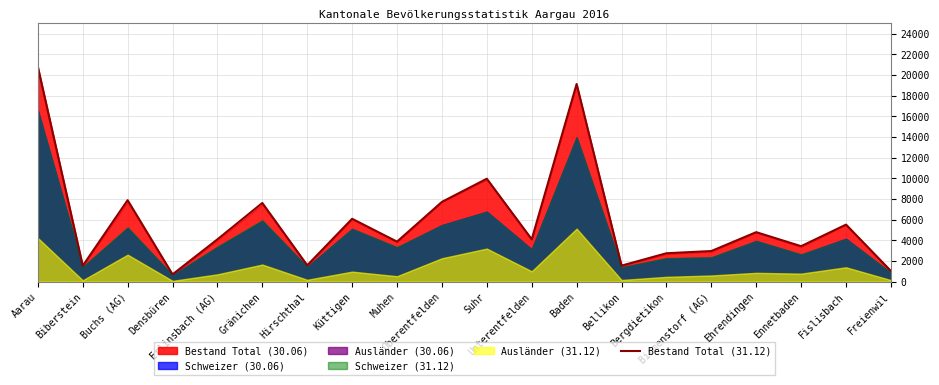

Rank the categories by value from highest to lowest.

Aarau, Baden, Suhr, Buchs (AG), Oberentfelden, Gränichen, Küttigen, Fislisbach, Ehrendingen, Unterentfelden, Erlinsbach (AG), Muhen, Ennetbaden, Birmenstorf (AG), Bergdietikon, Hirschthal, Bellikon, Biberstein, Freienwil, Densbüren